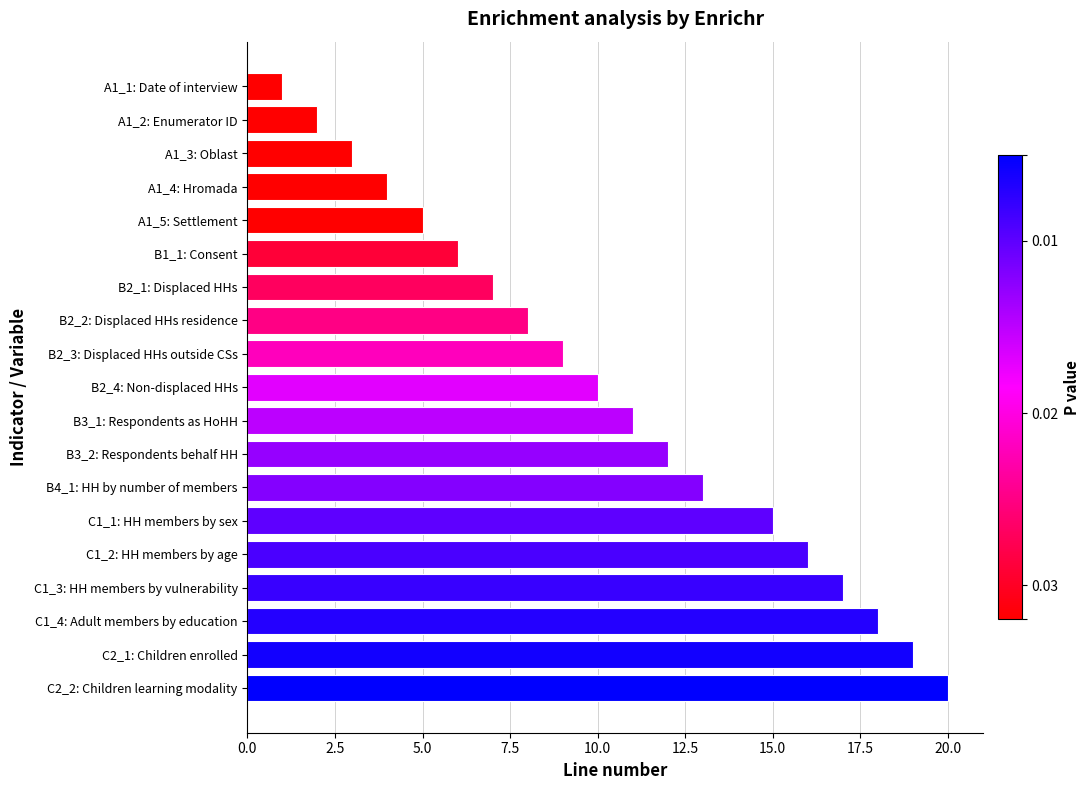

Which has a higher value, C1_1: HH members by sex or C1_3: HH members by vulnerability?

C1_3: HH members by vulnerability